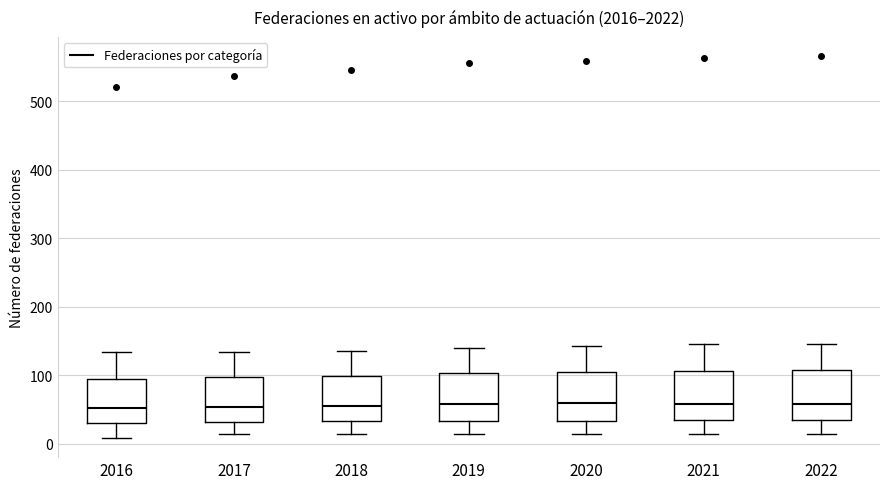

Reading left to right, read every box against the y-axis: the position of its median line, the range the box covers, and the ends of its whiskers. The values are not printed on the chart, so give them approximately, as read against the axis.

2016: median 50, box 30 to 90, whiskers 10 to 130
2017: median 50, box 30 to 100, whiskers 10 to 130
2018: median 60, box 30 to 100, whiskers 10 to 140
2019: median 60, box 30 to 100, whiskers 10 to 140
2020: median 60, box 30 to 100, whiskers 10 to 140
2021: median 60, box 30 to 110, whiskers 10 to 150
2022: median 60, box 30 to 110, whiskers 10 to 150